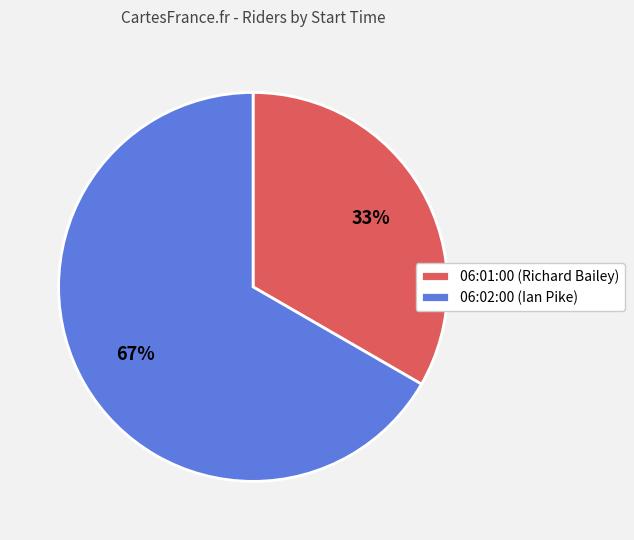

To the nearest percent, what is the average slice percentage?

50%